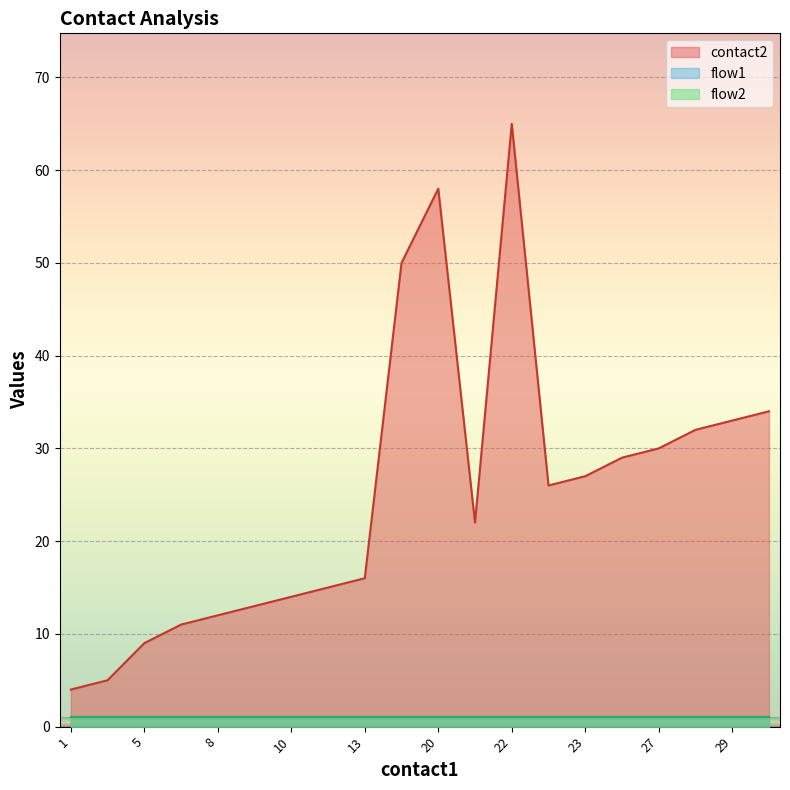

Between 10 and 21, which series saw the biggest shift?

contact2